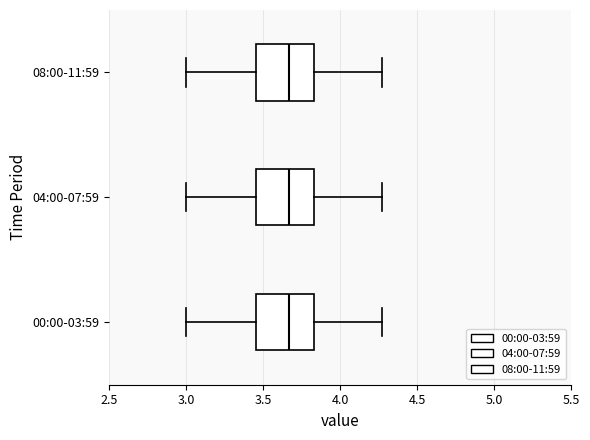

Reading bottom to top, read every box against the x-axis: the position of its median line, the range the box covers, and the ends of its whiskers. The values are not printed on the chart, so give them approximately, as read against the axis.

00:00-03:59: median 3.65, box 3.45 to 3.85, whiskers 3.00 to 4.25
04:00-07:59: median 3.65, box 3.45 to 3.85, whiskers 3.00 to 4.25
08:00-11:59: median 3.65, box 3.45 to 3.85, whiskers 3.00 to 4.25